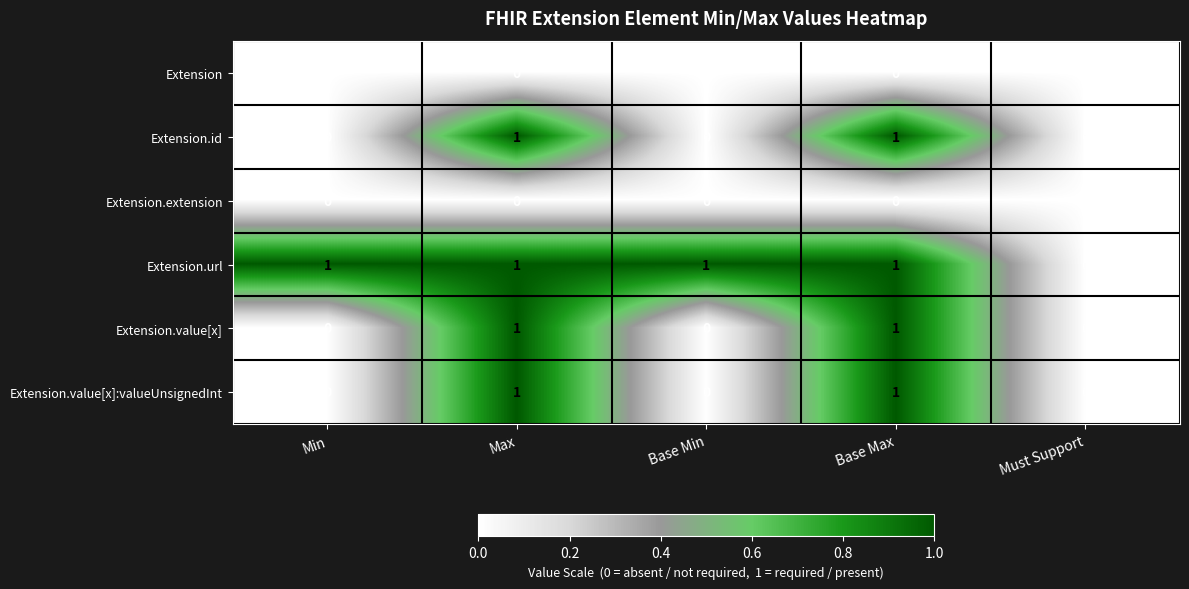

The Extension.extension series shows 0 at Base Min. True or false?

True